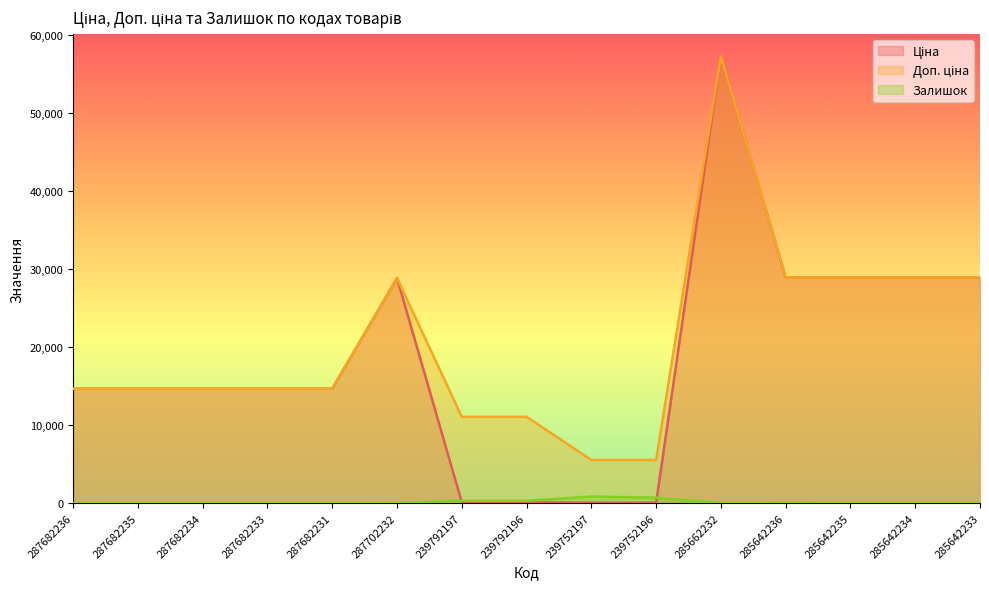

True or false: Залишок and Доп. ціна cross at least once.

False